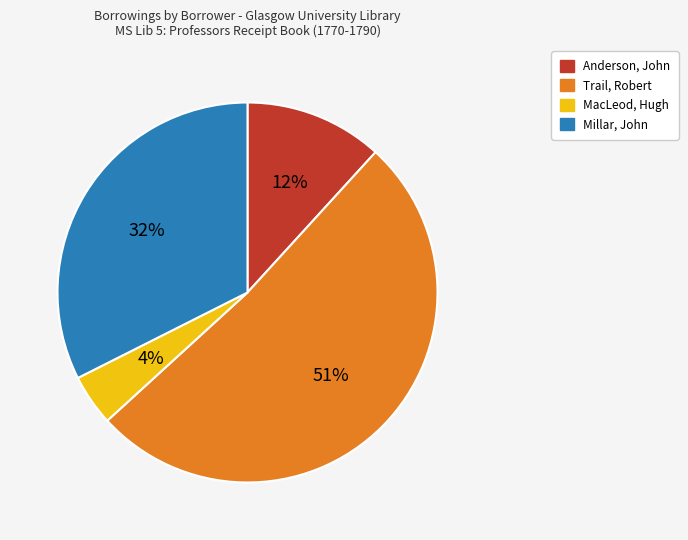

To the nearest percent, what is the combined percentage of Millar, John and Anderson, John?

44%